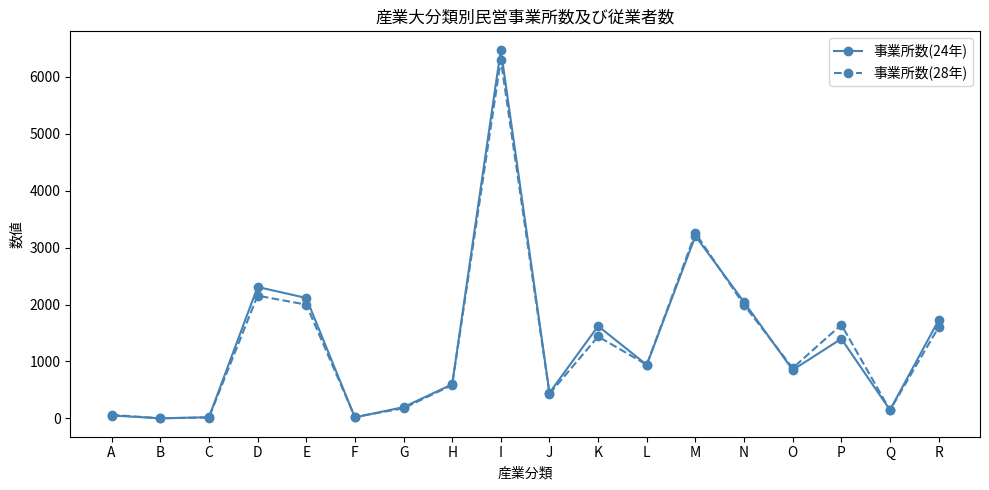

Count the number of categories in the chart.

18